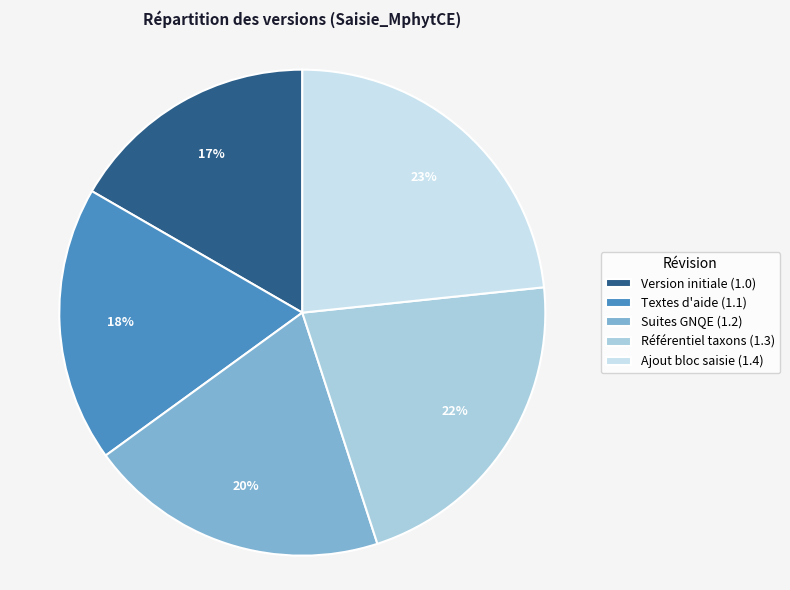

Which slice is the largest?

Ajout bloc saisie (1.4)